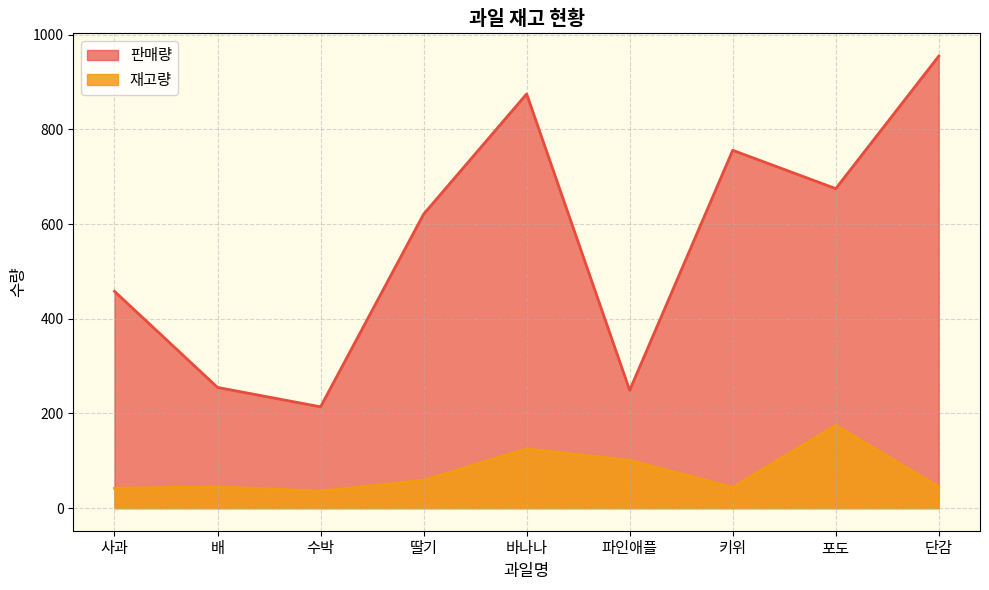

Where is the first local maximum for 재고량?

배